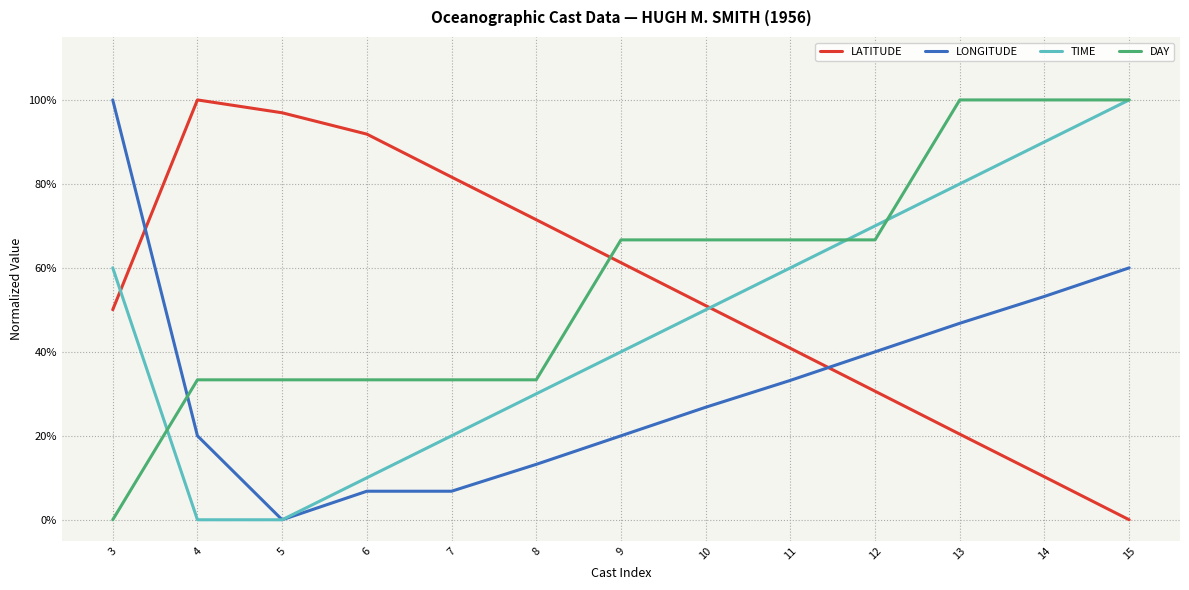

What are all the series names shown in the legend?

LATITUDE, LONGITUDE, TIME, DAY